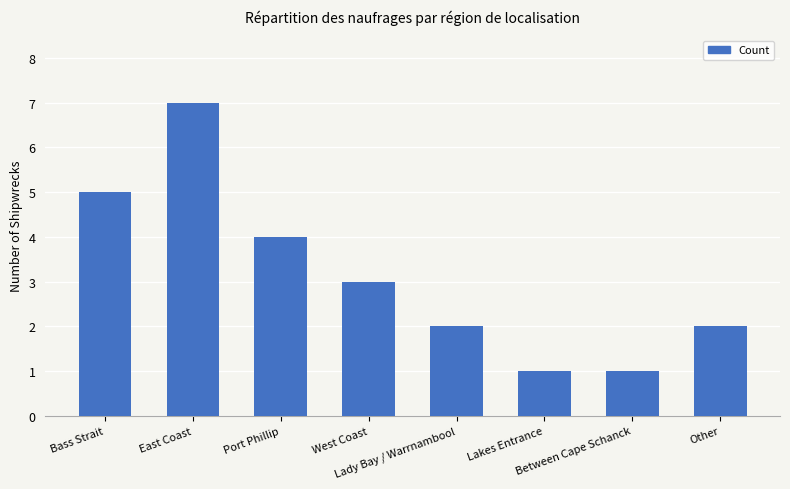

What position from the right is Lady Bay / Warrnambool?

4